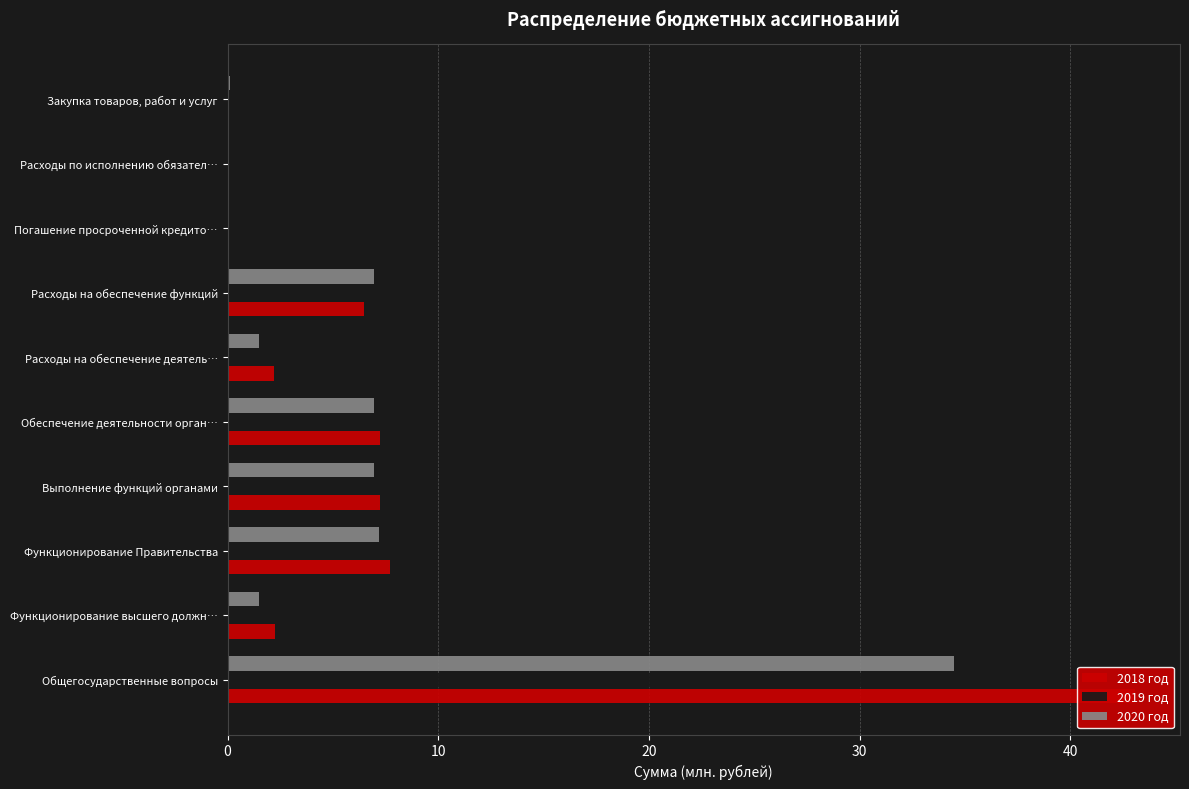

How many bars are there in each group?

3